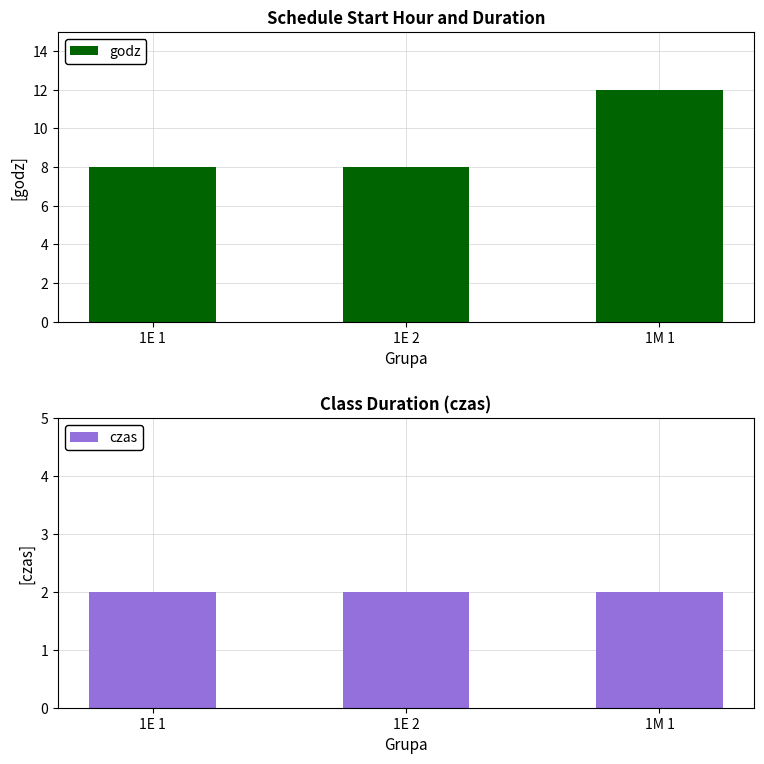

At 1E 1, list the series in order from smallest to largest.

czas, godz